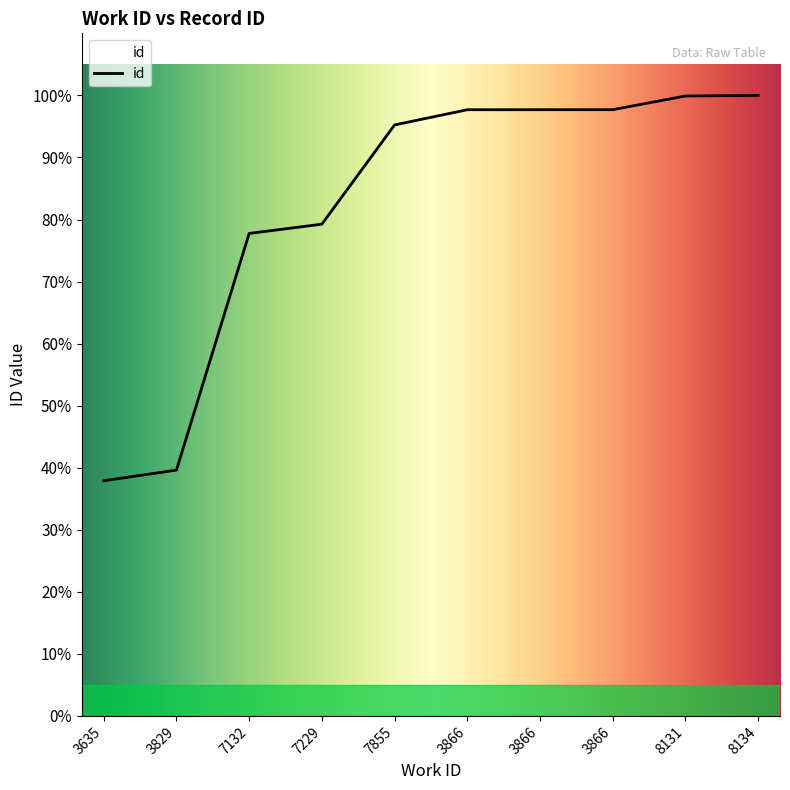

List the labels in order of value, smallest first.

3635, 3829, 7132, 7229, 7855, 3866, 3866, 3866, 8131, 8134